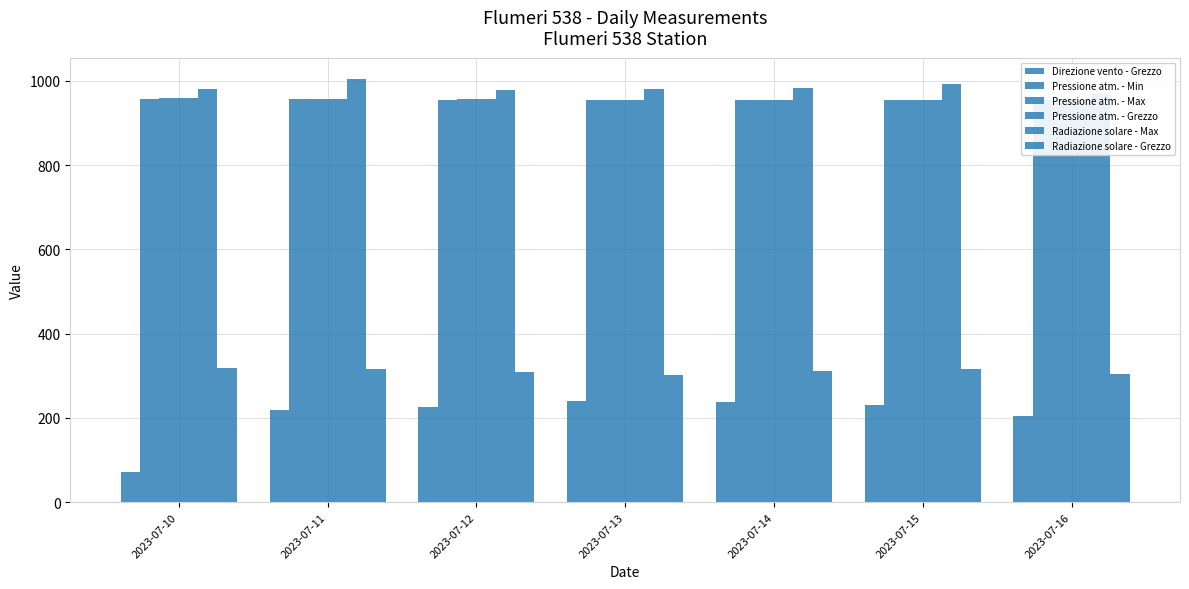

Reading left to right, what are all the values shown in this chart?

Direzione vento - Grezzo: 2023-07-10=73.0	2023-07-11=219.0	2023-07-12=227.0	2023-07-13=240.0	2023-07-14=237.0	2023-07-15=231.0	2023-07-16=204.0
Pressione atm. - Min: 2023-07-10=957.5	2023-07-11=956.4	2023-07-12=955.8	2023-07-13=954.4	2023-07-14=954.1	2023-07-15=954.2	2023-07-16=954.3
Pressione atm. - Max: 2023-07-10=959.3	2023-07-11=958.2	2023-07-12=957.7	2023-07-13=955.9	2023-07-14=955.4	2023-07-15=955.7	2023-07-16=956.7
Pressione atm. - Grezzo: 2023-07-10=958.6	2023-07-11=957.2	2023-07-12=956.6	2023-07-13=955.2	2023-07-14=954.8	2023-07-15=955.0	2023-07-16=955.3
Radiazione solare - Max: 2023-07-10=982.0	2023-07-11=1005.0	2023-07-12=979.2	2023-07-13=981.5	2023-07-14=984.0	2023-07-15=992.8	2023-07-16=969.4
Radiazione solare - Grezzo: 2023-07-10=318.1	2023-07-11=316.1	2023-07-12=308.9	2023-07-13=301.4	2023-07-14=312.1	2023-07-15=316.0	2023-07-16=305.3